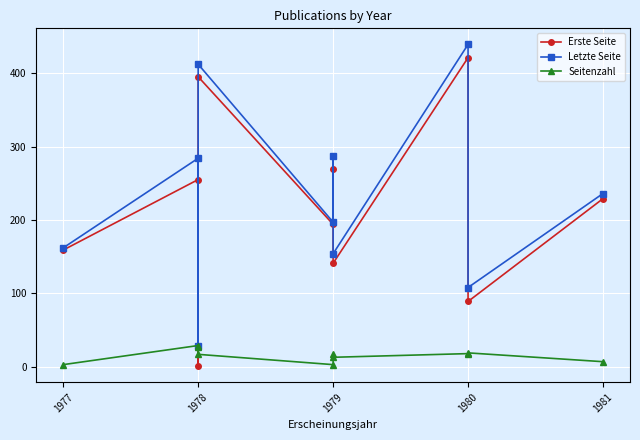

At which label is Seitenzahl closest to 16?

1978